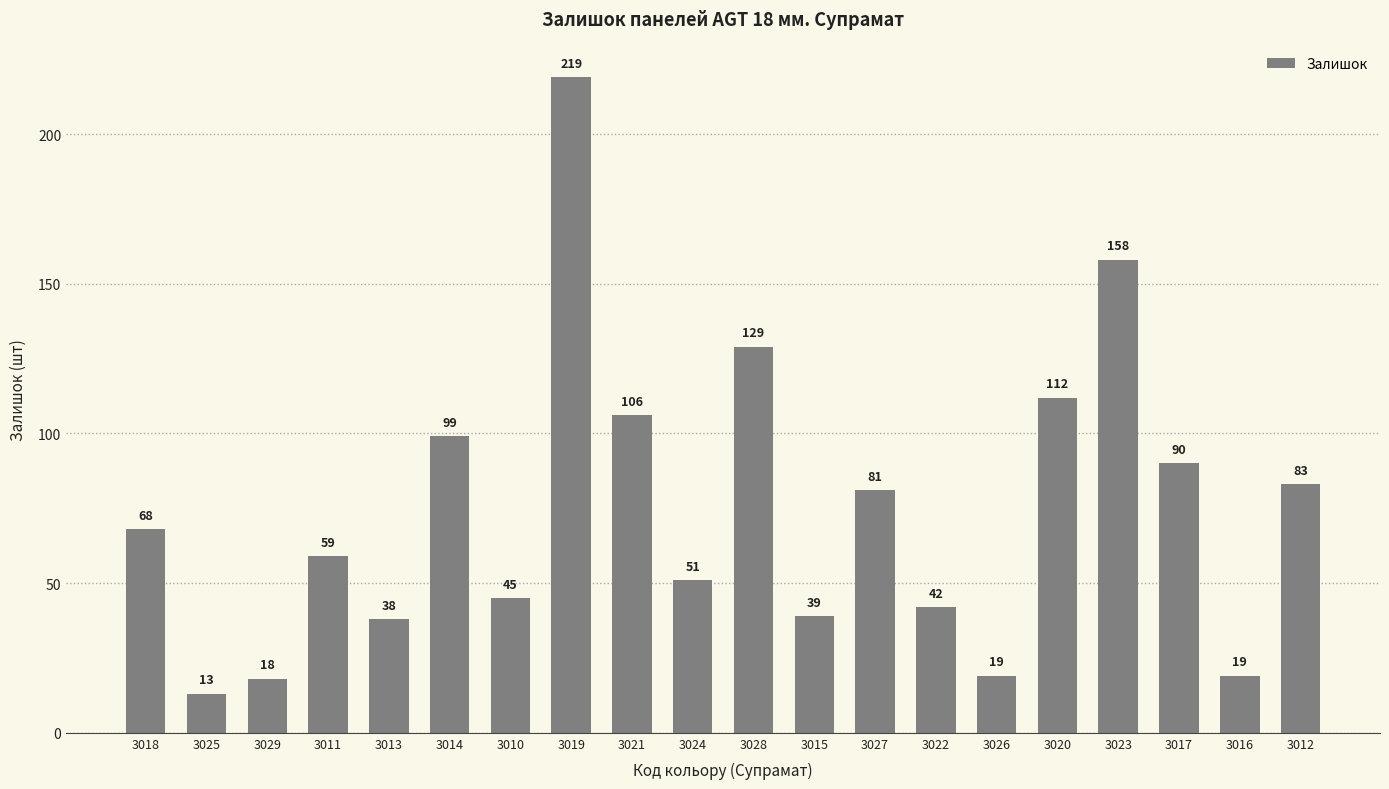

What is the difference between the values at 3016 and 3022?

23